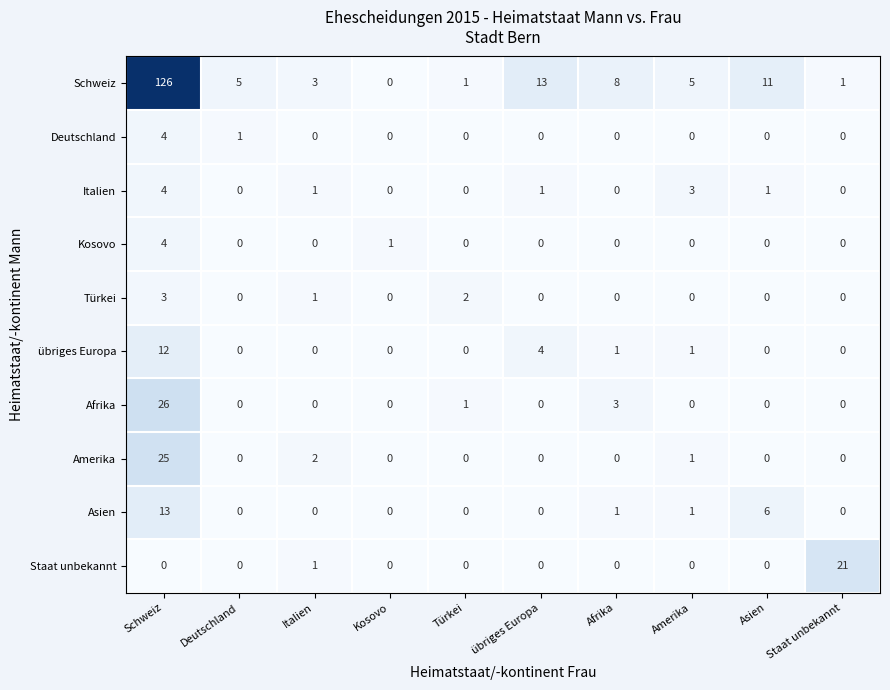

At which category is the sum across all series the highest?

Schweiz